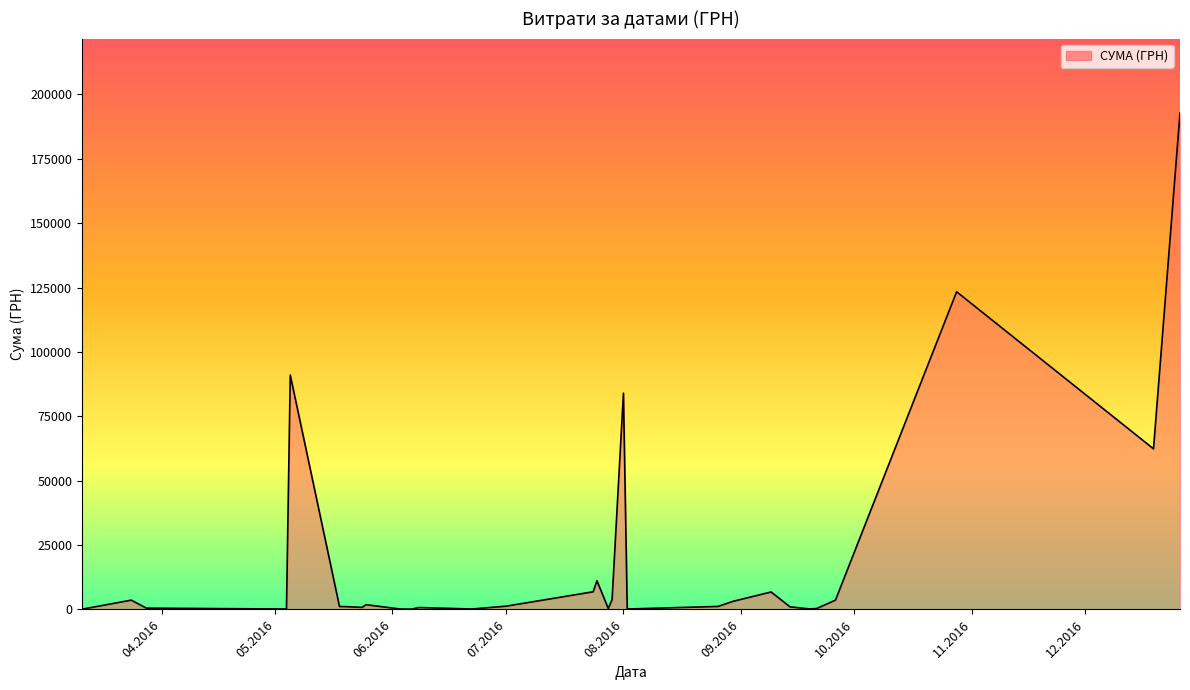

What is the maximum value shown in the chart?

192770.5